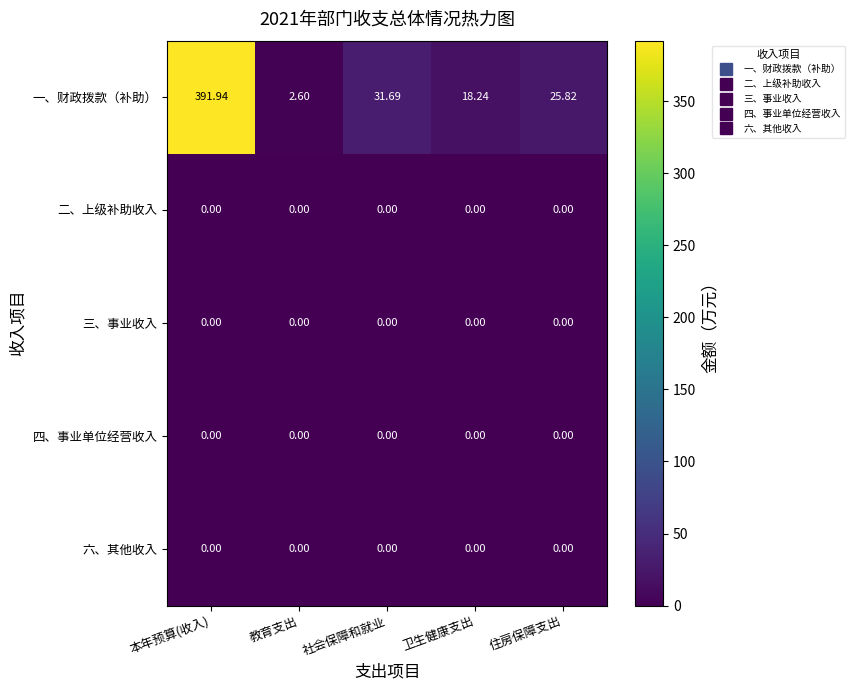

Where is 一、财政拨款（补助） nearest to the value 197?

社会保障和就业